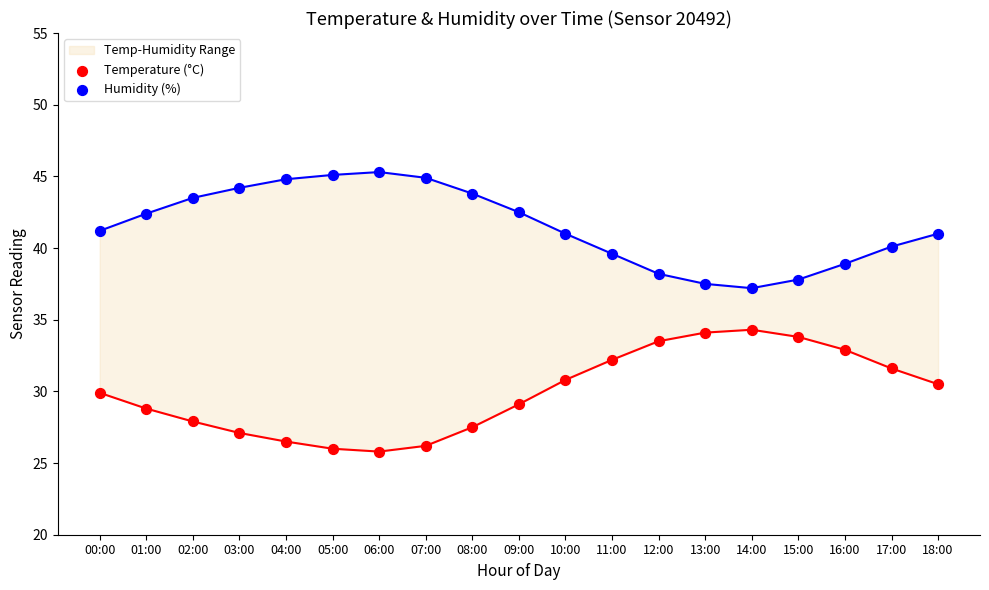

Is the value of Temperature (°C) at 02:00 greater than the value of Humidity (%) at 09:00?

No